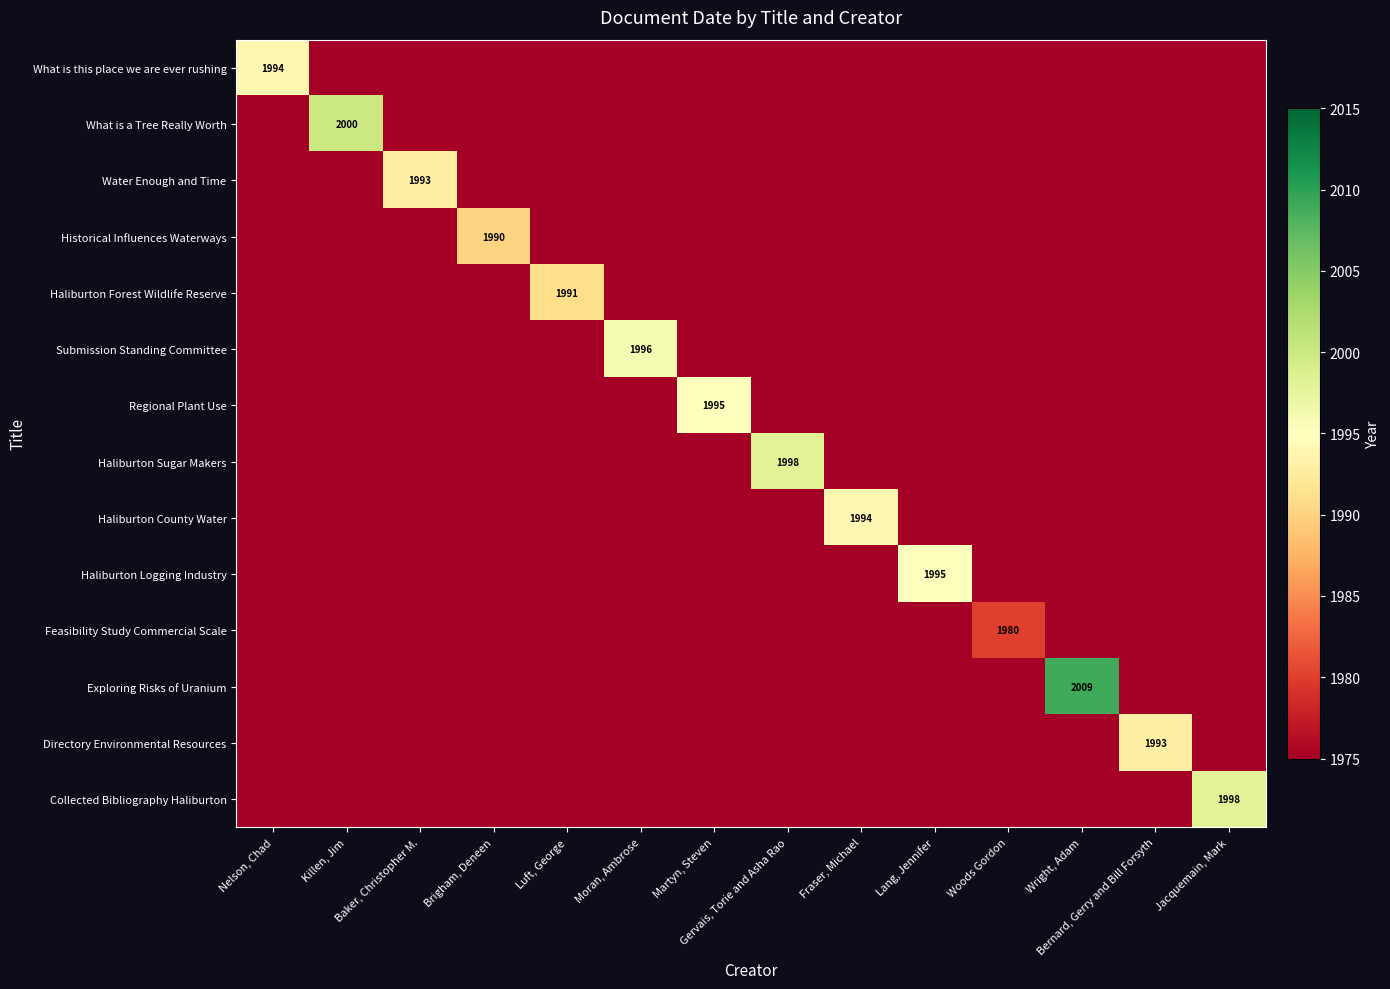

Which series has the largest range (max minus min)?

Exploring Risks of Uranium